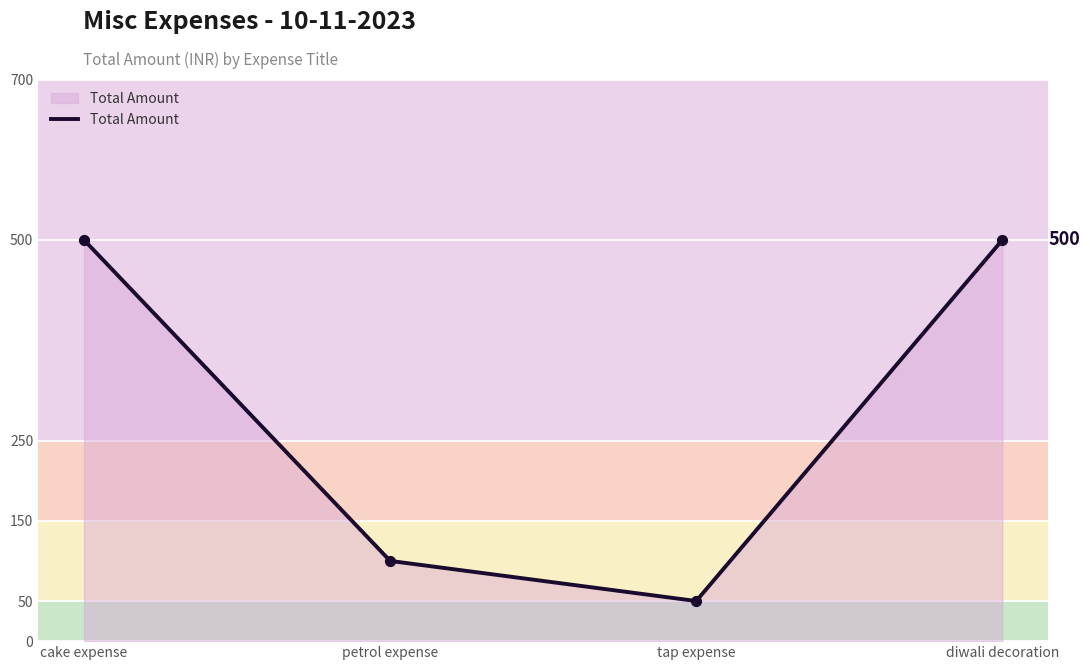

What is the change in value from petrol expense to tap expense?

-50